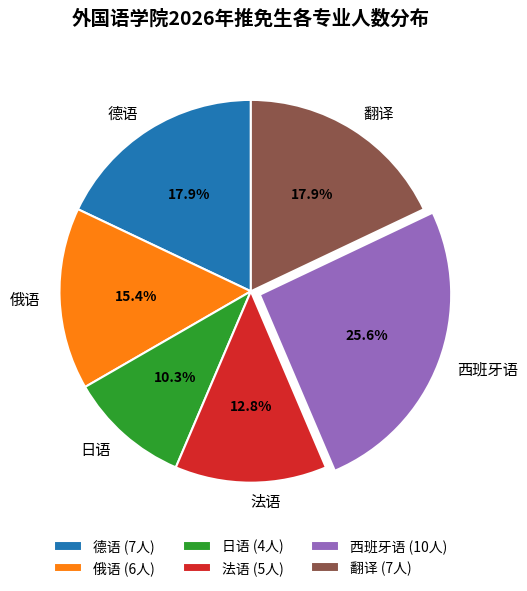

Is it true that 西班牙语 is 19% of the pie?

False